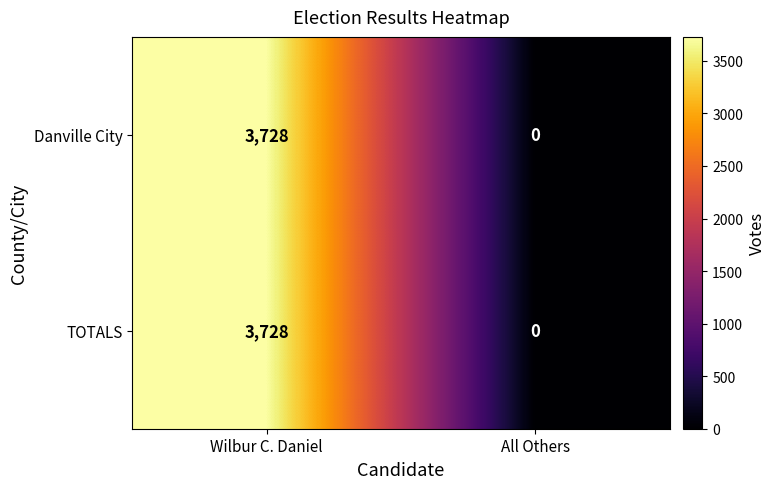

How many values in the TOTALS series are below 3728?

1